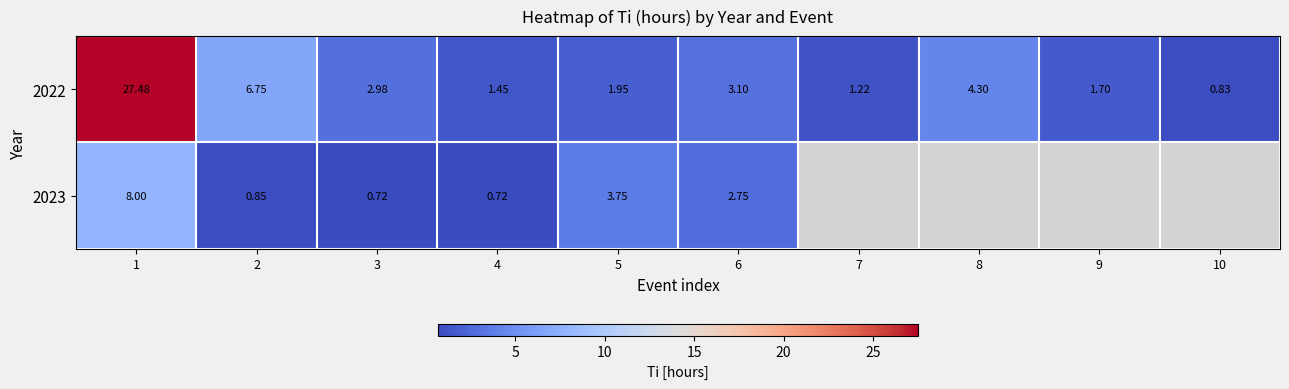

At which category is the sum across all series the highest?

1